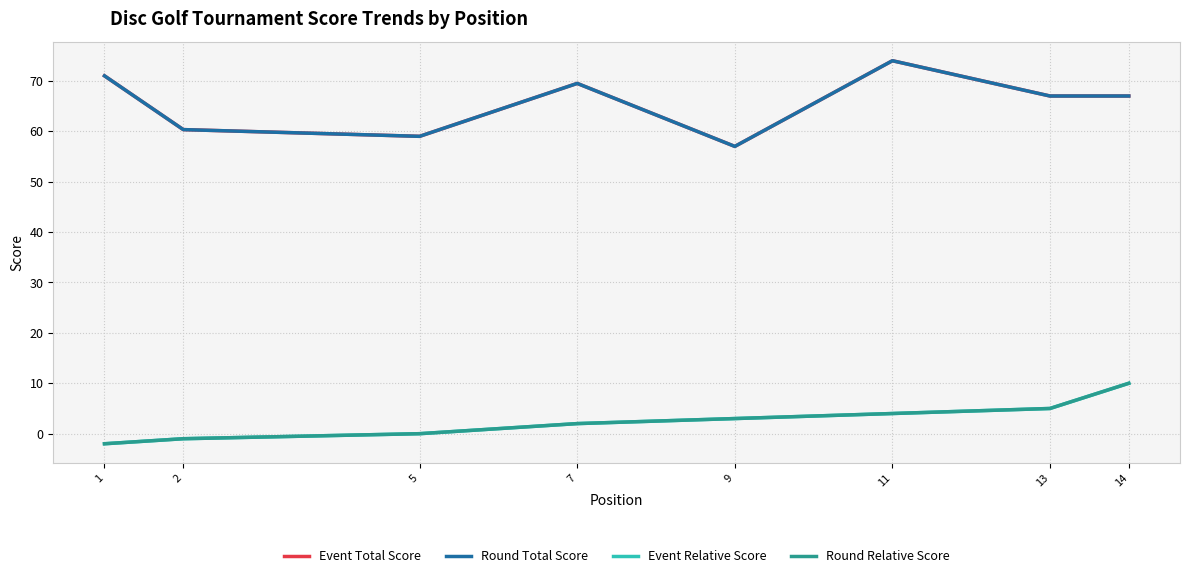

At which label does Round Total Score reach its peak?

11